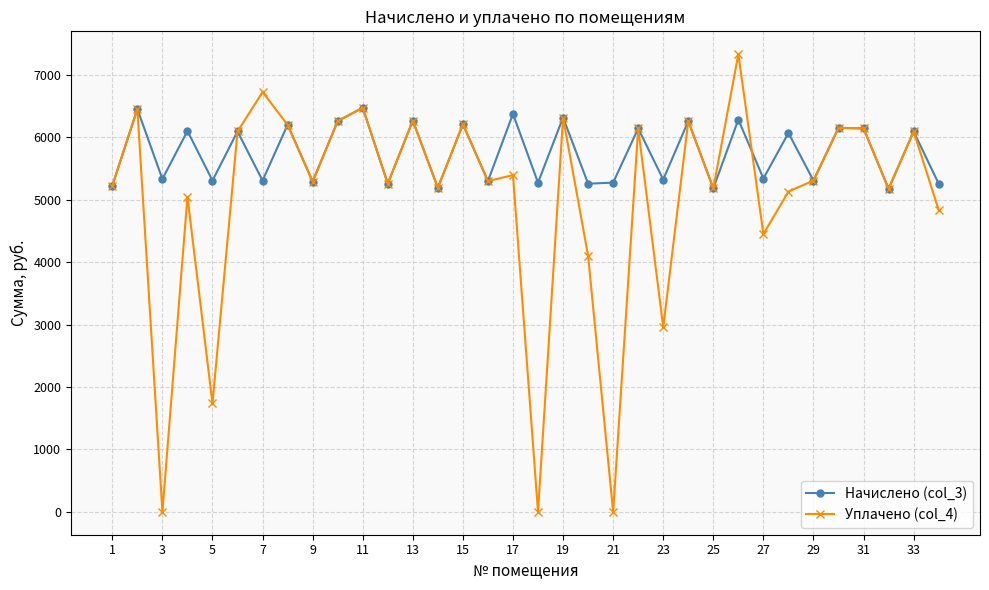

What is the difference between the maximum and minimum values in the Начислено (col_3) series?

1300.0